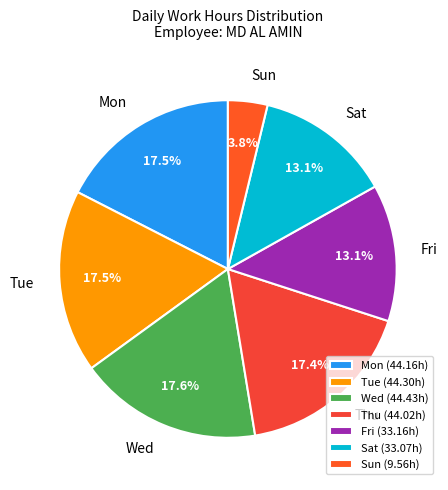

Does any single category account for the majority?

No